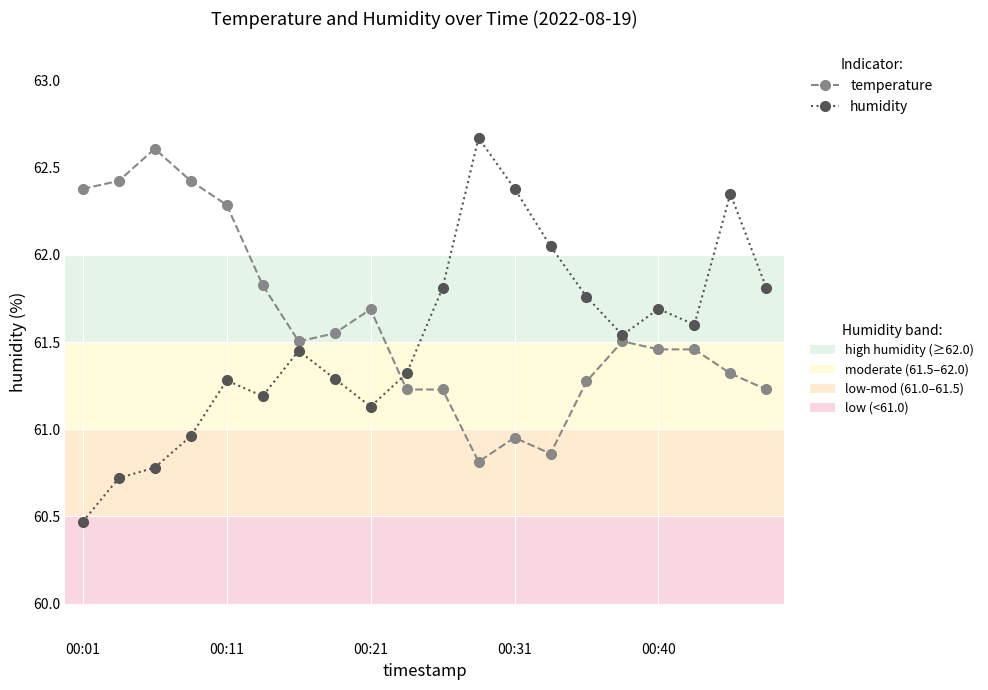

What is the minimum value shown in the chart?

60.5